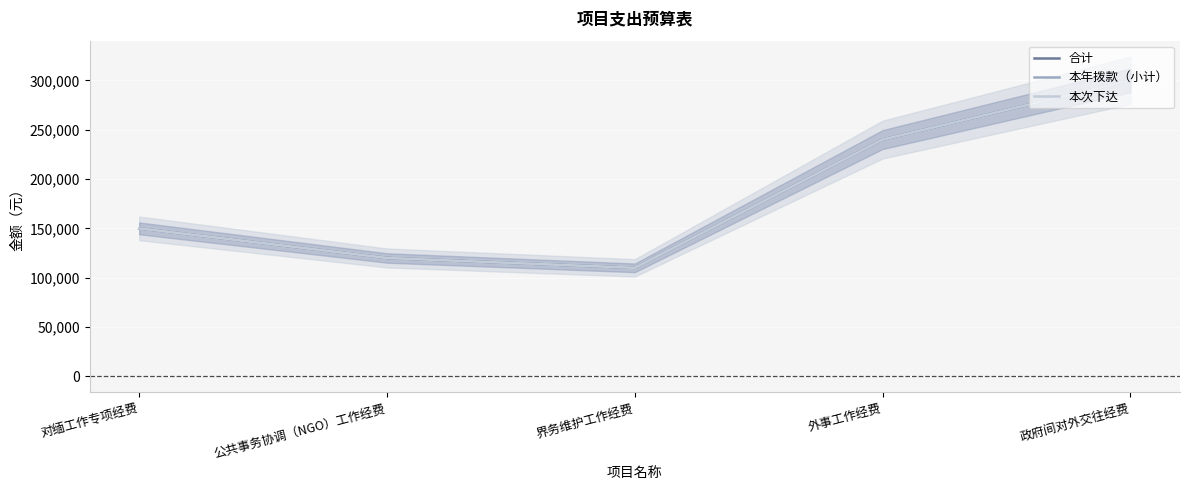

The 本年拨款（小计） series shows 150000 at 对缅工作专项经费. True or false?

True